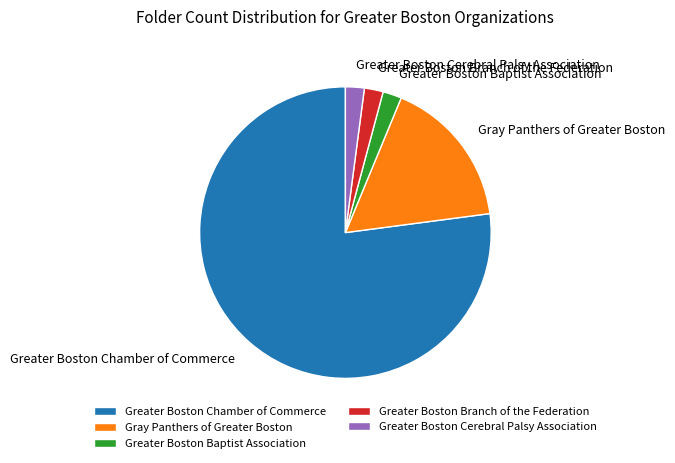

Which has a higher value, Gray Panthers of Greater Boston or Greater Boston Baptist Association?

Gray Panthers of Greater Boston